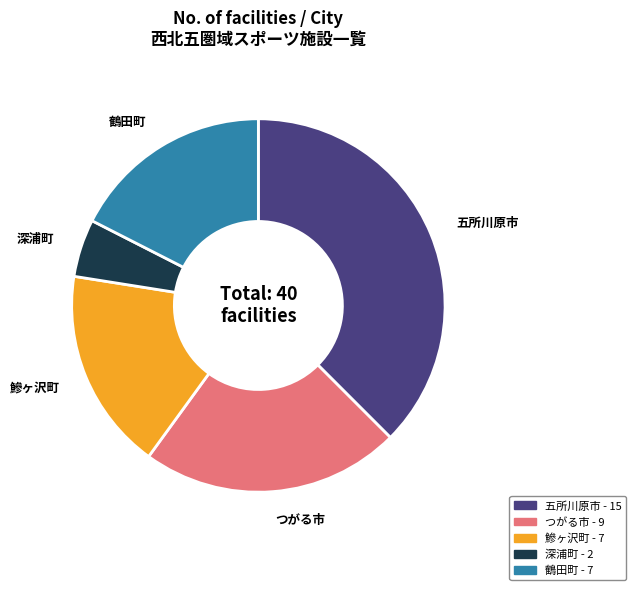

Is there any slice that represents more than half of the pie?

No